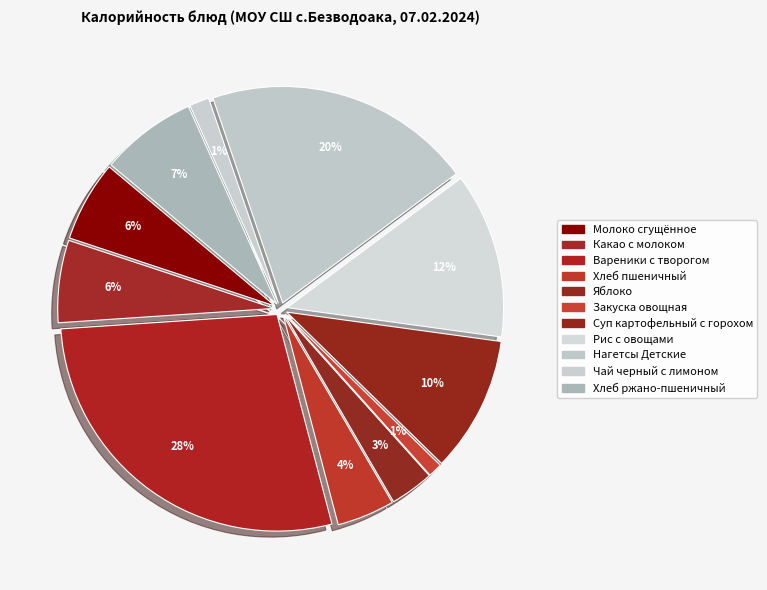

Which has a higher value, Вареники с творогом or Чай черный с лимоном?

Вареники с творогом